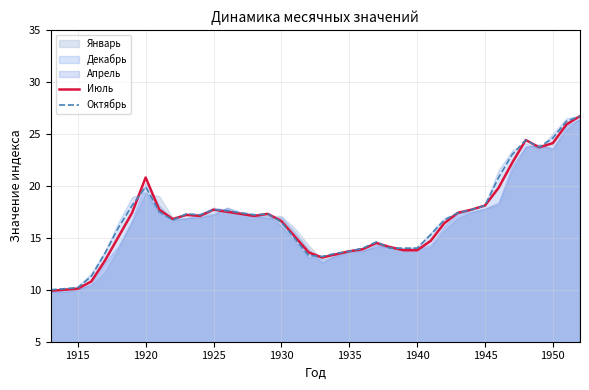

What is the difference between the maximum and second lowest values in the Октябрь series?

16.6